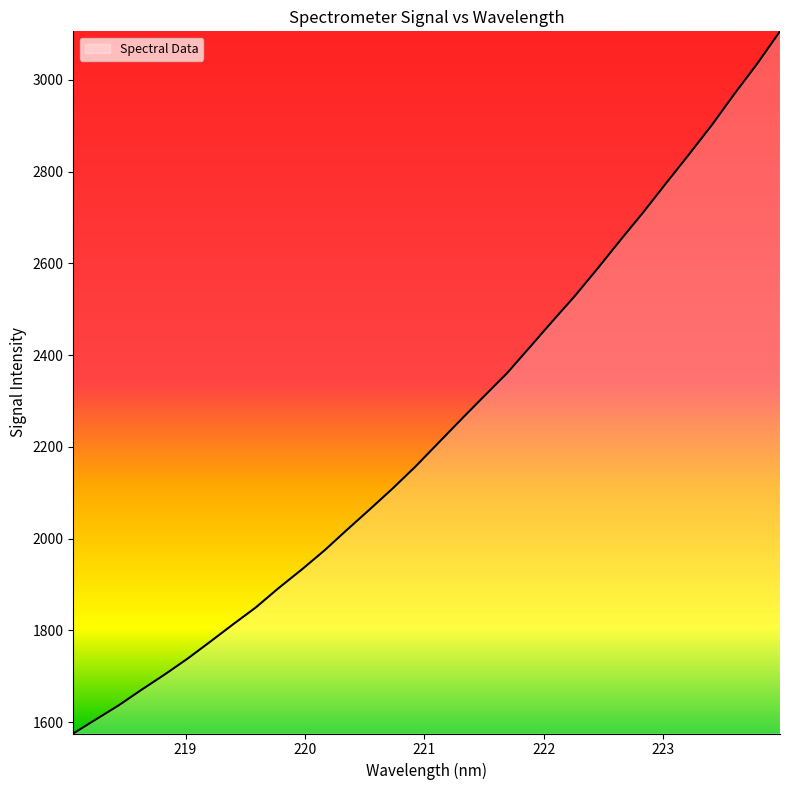

Does the chart display data point markers on the line(s)?

No